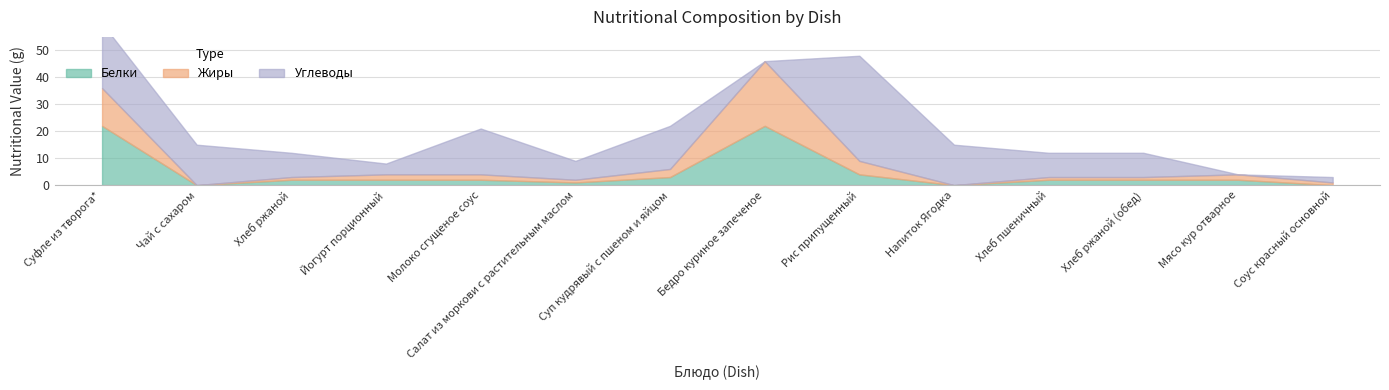

What is the label of the 1st point from the left?

Суфле из творога*